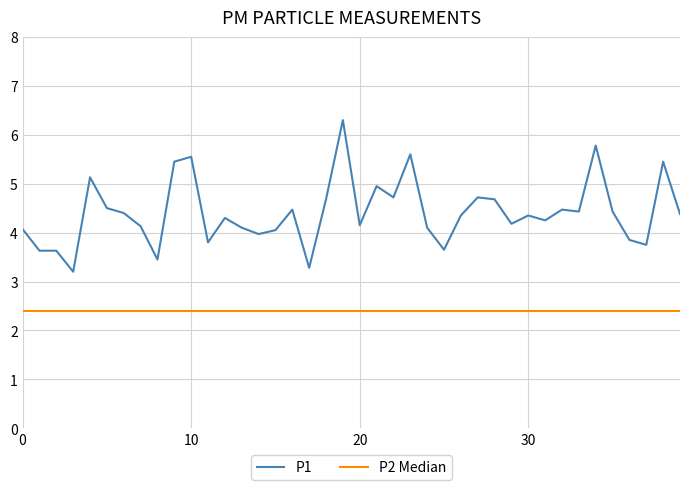

What is the approximate value at 14?

4.0